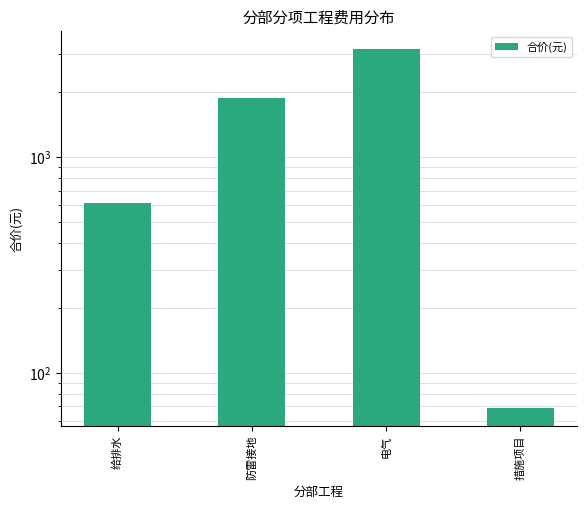

At which label is the value closest to 1615?

防雷接地